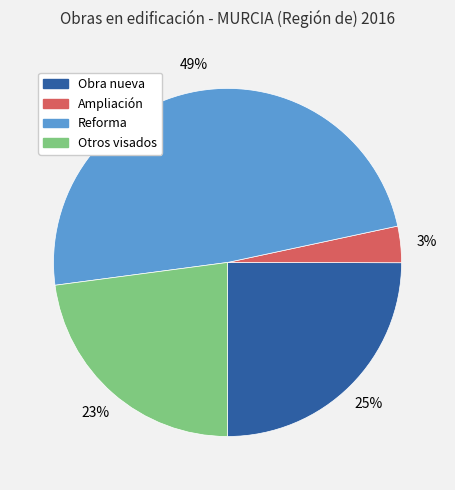

Which has a higher value, Otros visados or Obra nueva?

Obra nueva